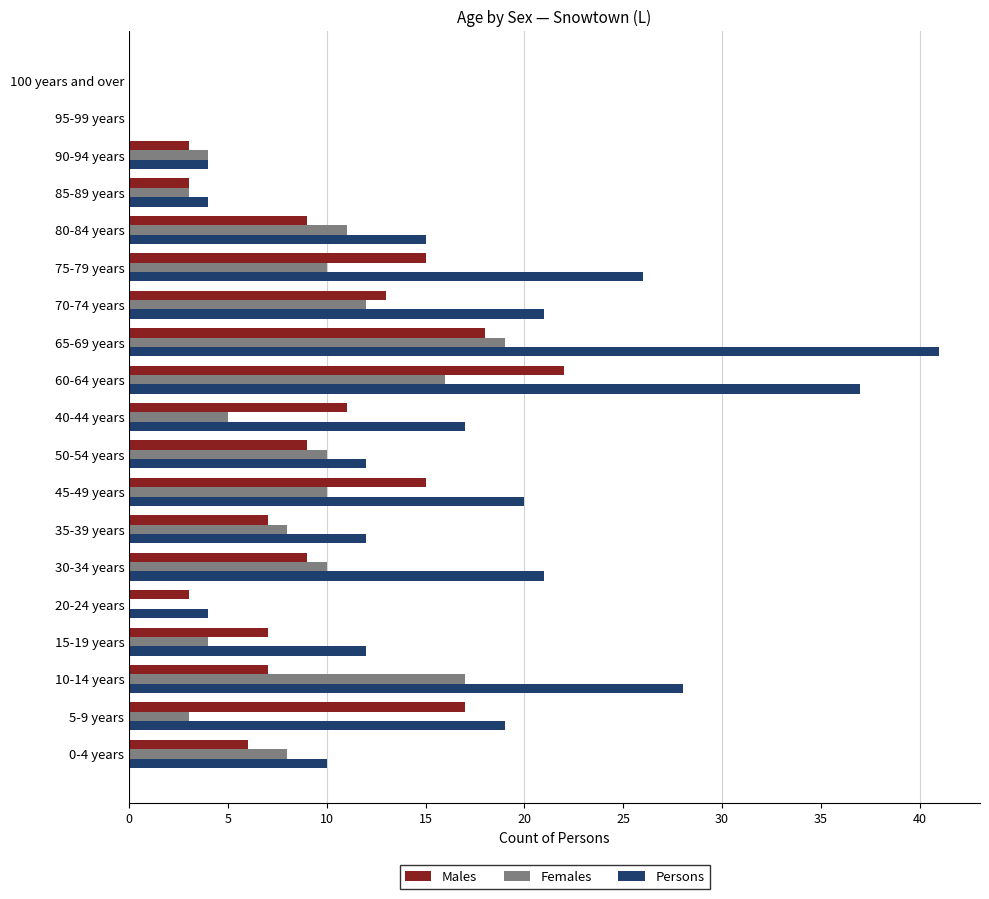

What is the total value across all series at 75-79 years?

51